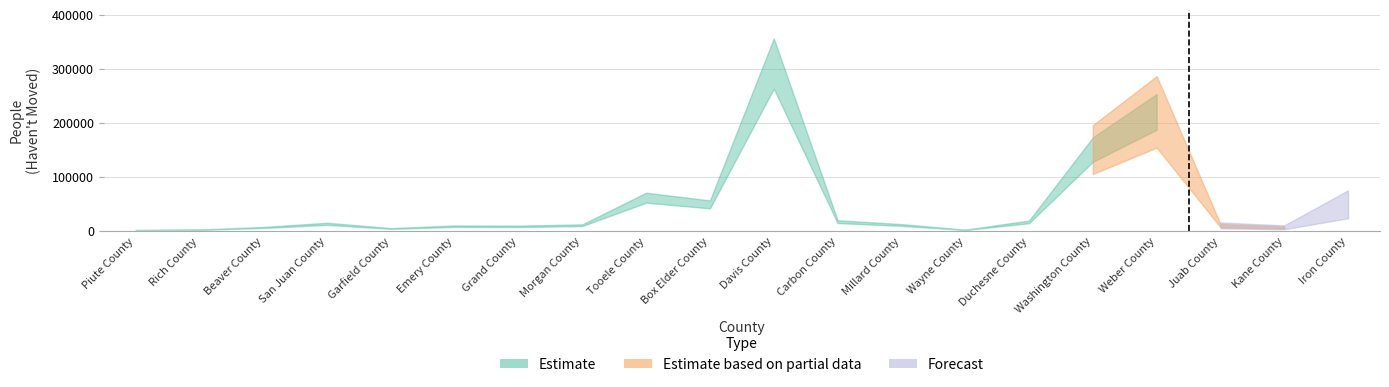

Does the chart display data point markers on the line(s)?

No